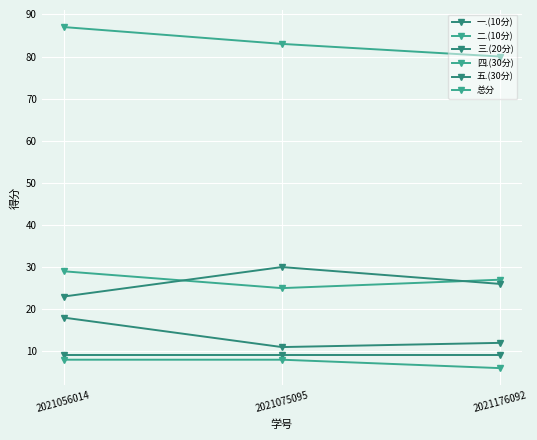

What is the value of the 四.(30分) point at the 2nd from the left?

25